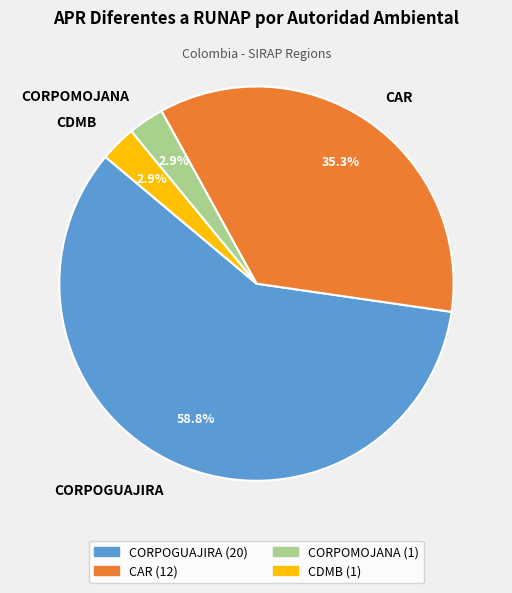

To the nearest percent, what is the average slice percentage?

25%